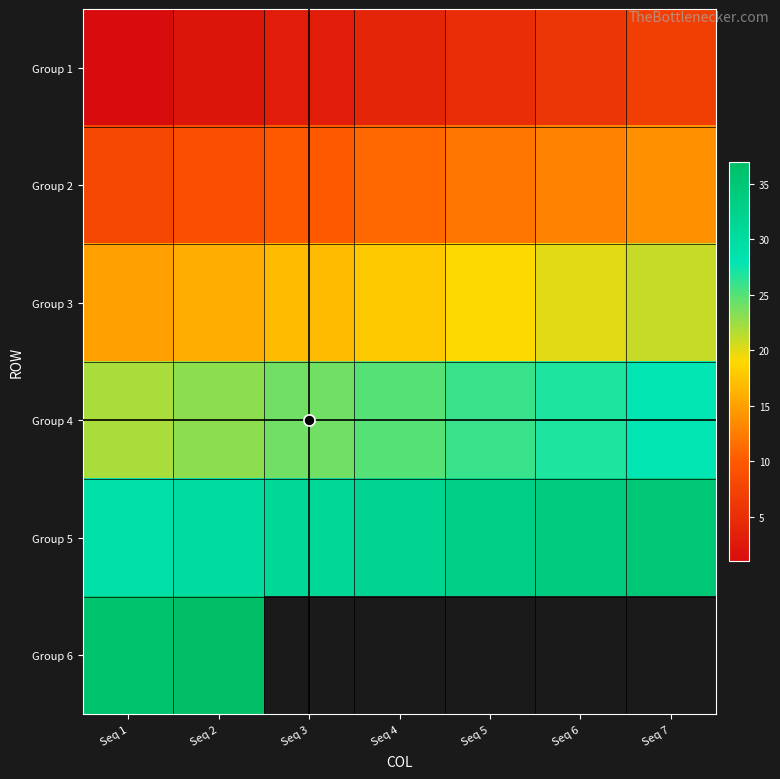

At which category is the sum across all series the highest?

Seq 2